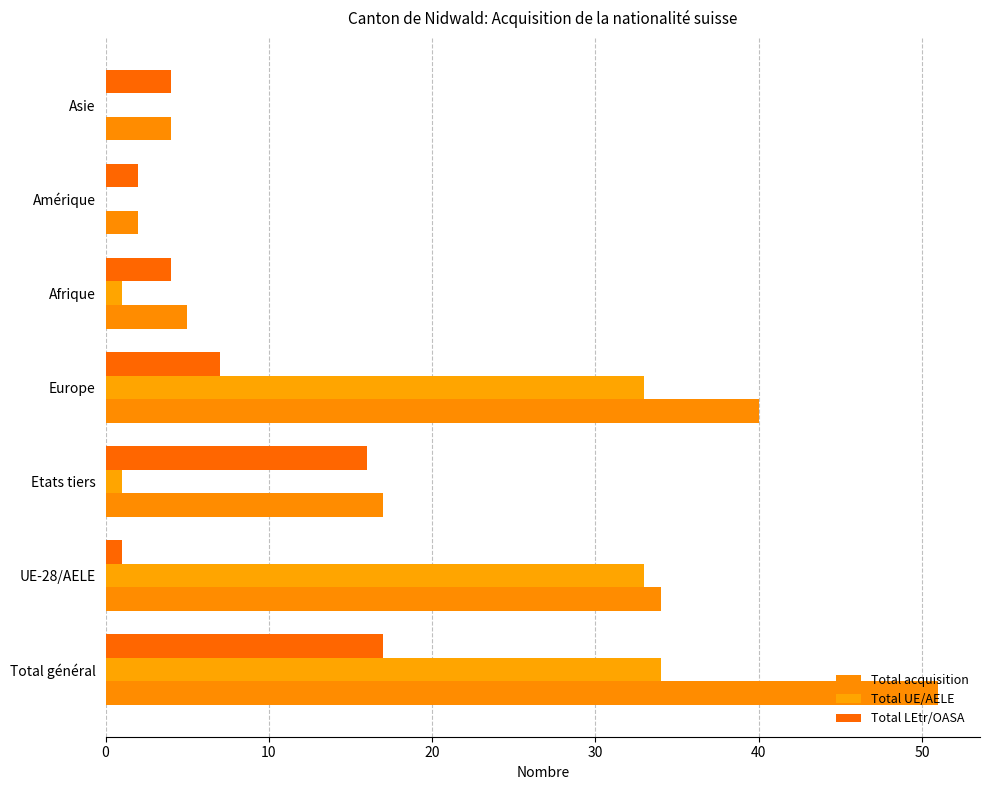

Which series has the widest spread of values?

Total acquisition